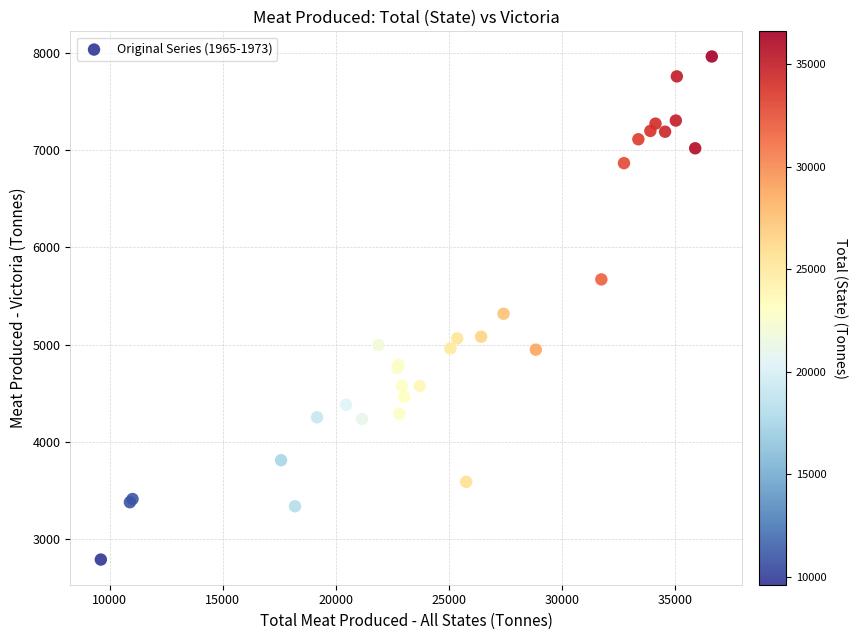

What Y value in the scatter plot is closest to 5376?

5317